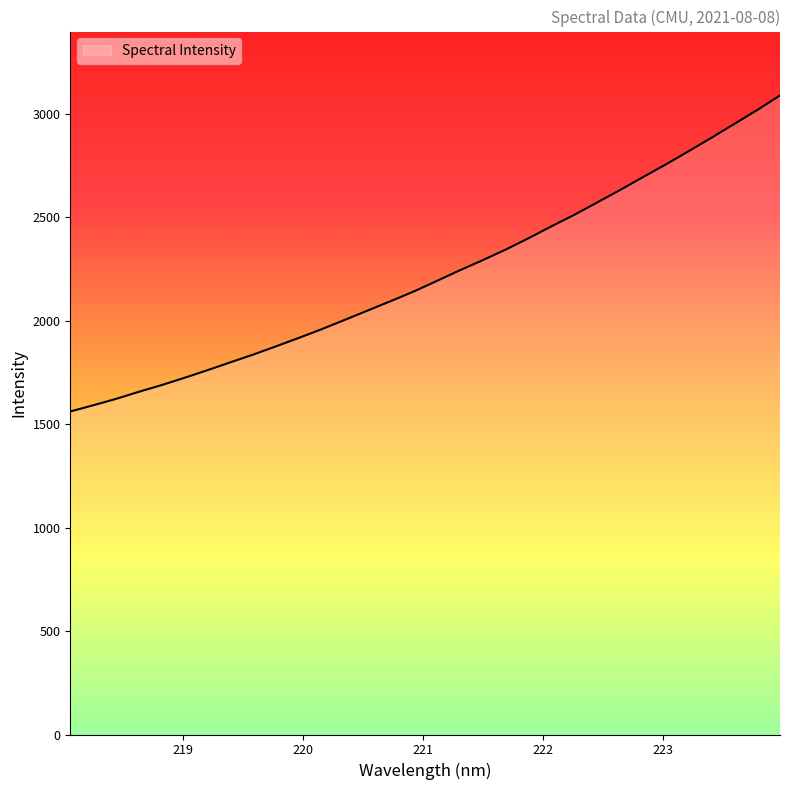

What is the smallest value displayed?

1561.7